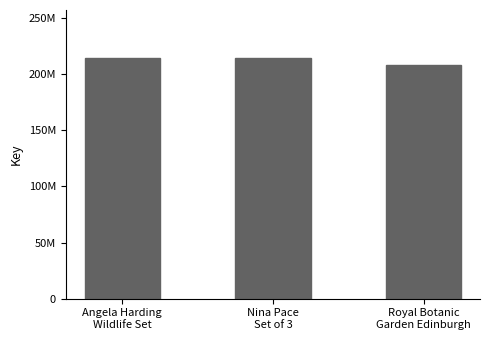

Are the bars horizontal?

No